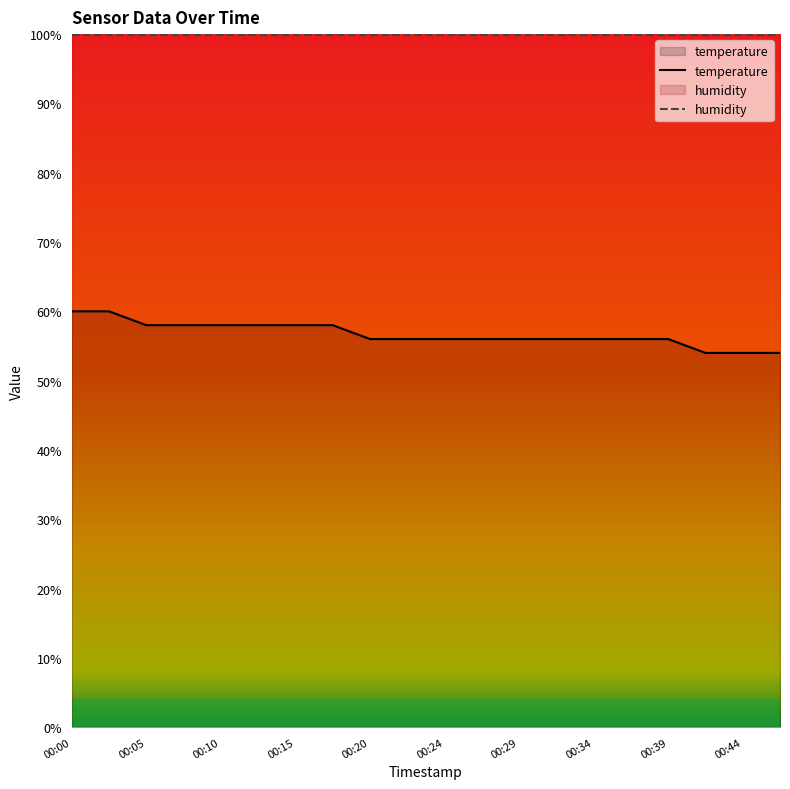

Does the chart display data point markers on the line(s)?

No